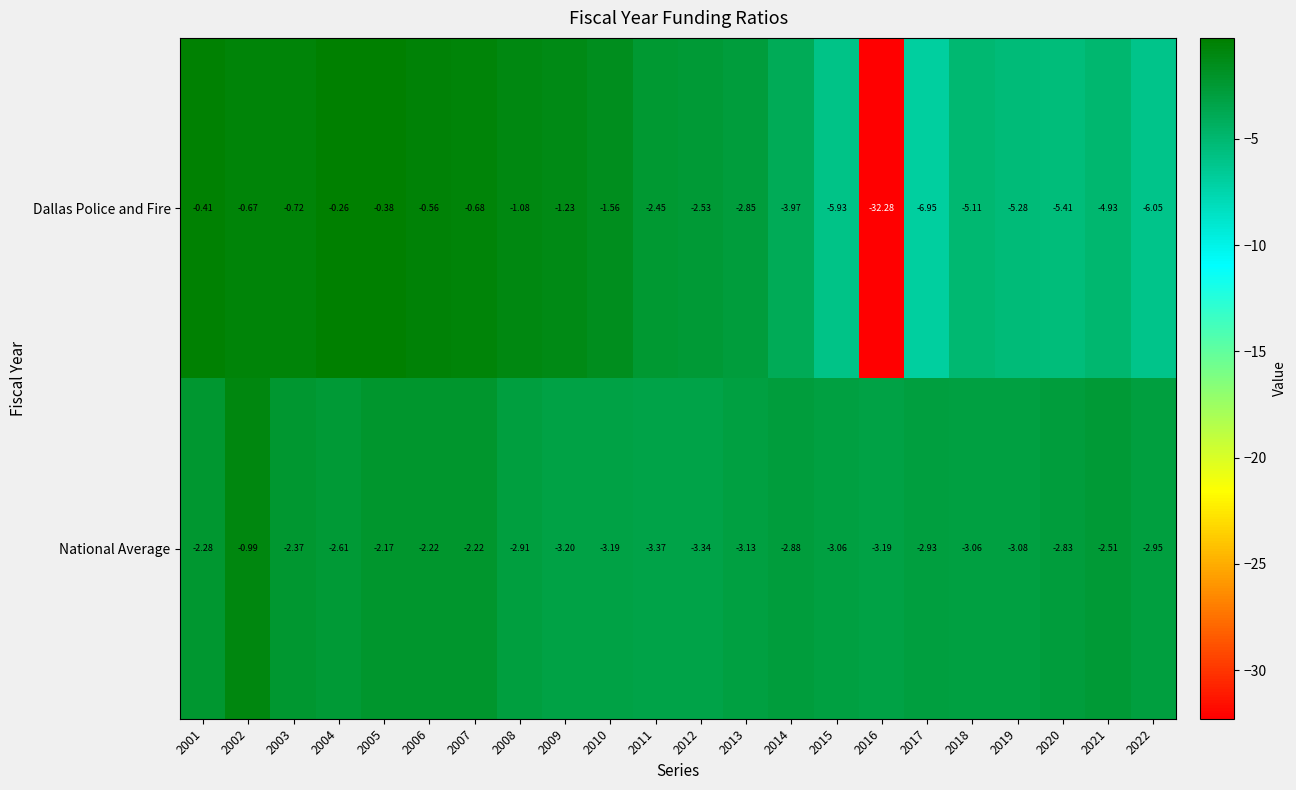

Which series has the widest spread of values?

Dallas Police and Fire